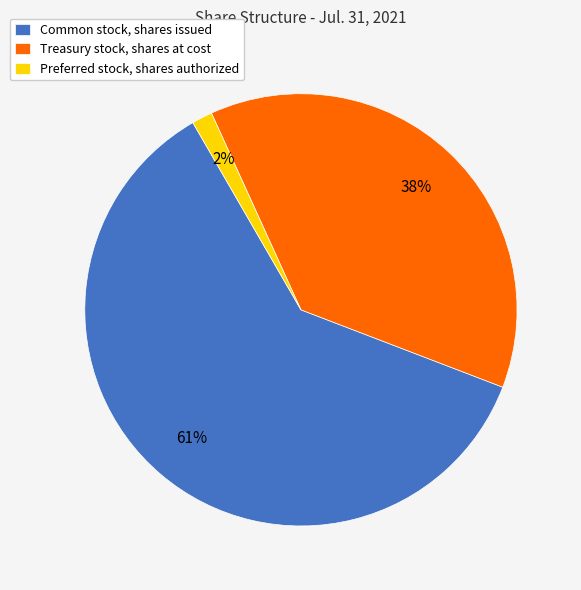

The Common stock, shares issued slice represents 61% of the pie. True or false?

True